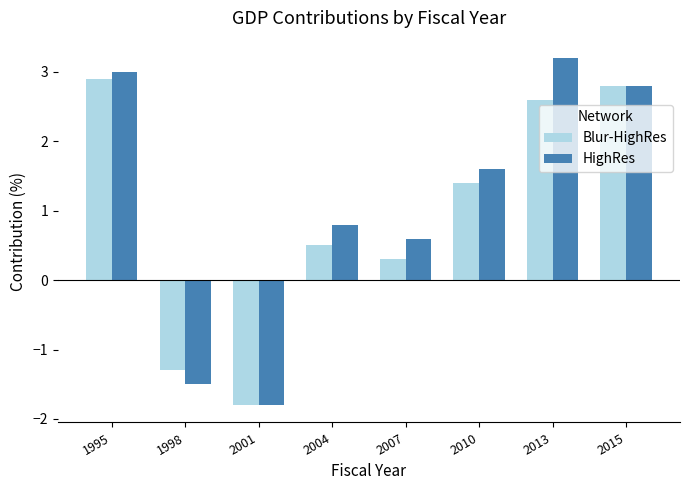

How many groups of bars are there?

8